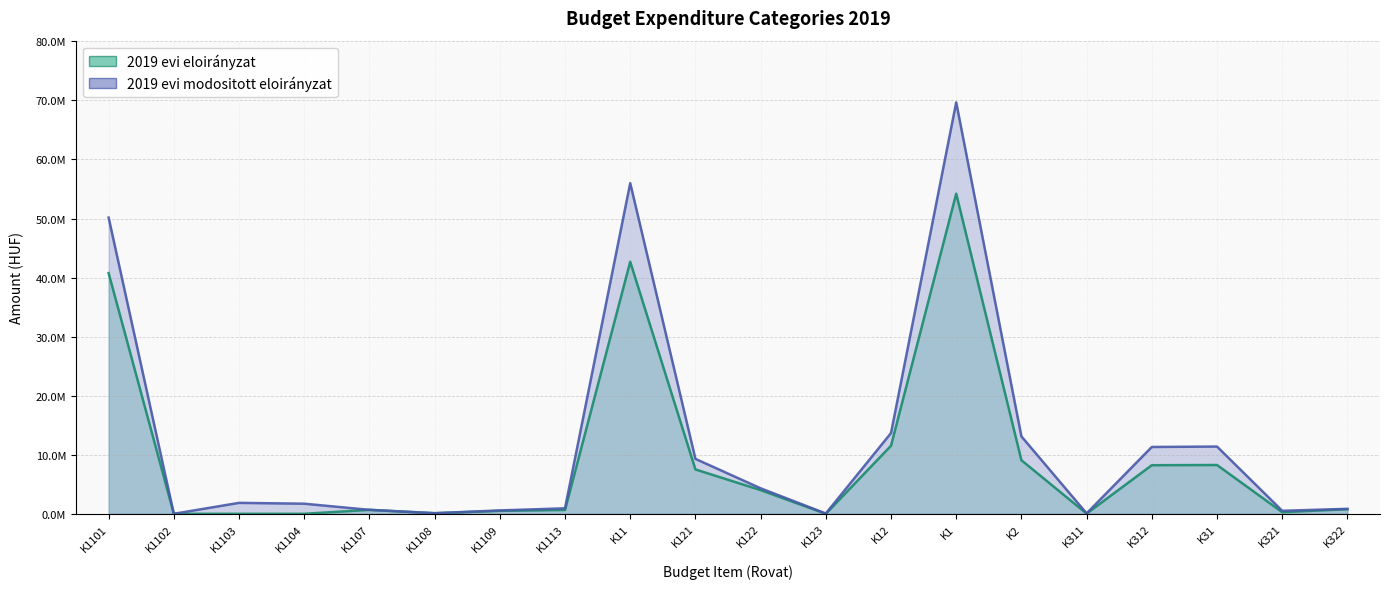

What is the difference between the 2019 evi eloirányzat values at K312 and K1113?

7580000